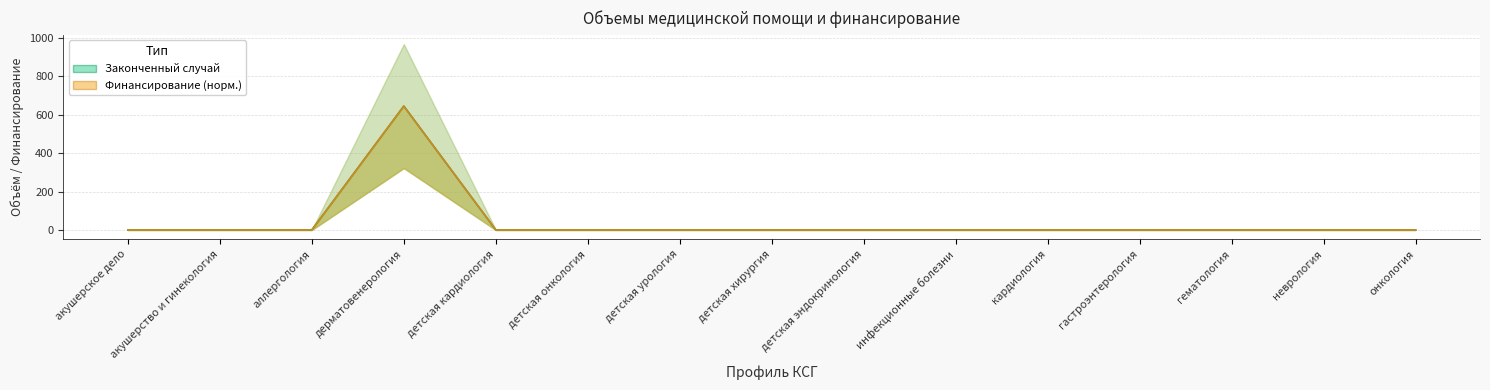

Between акушерское дело and детская урология, which series saw the biggest shift?

Законченный случай